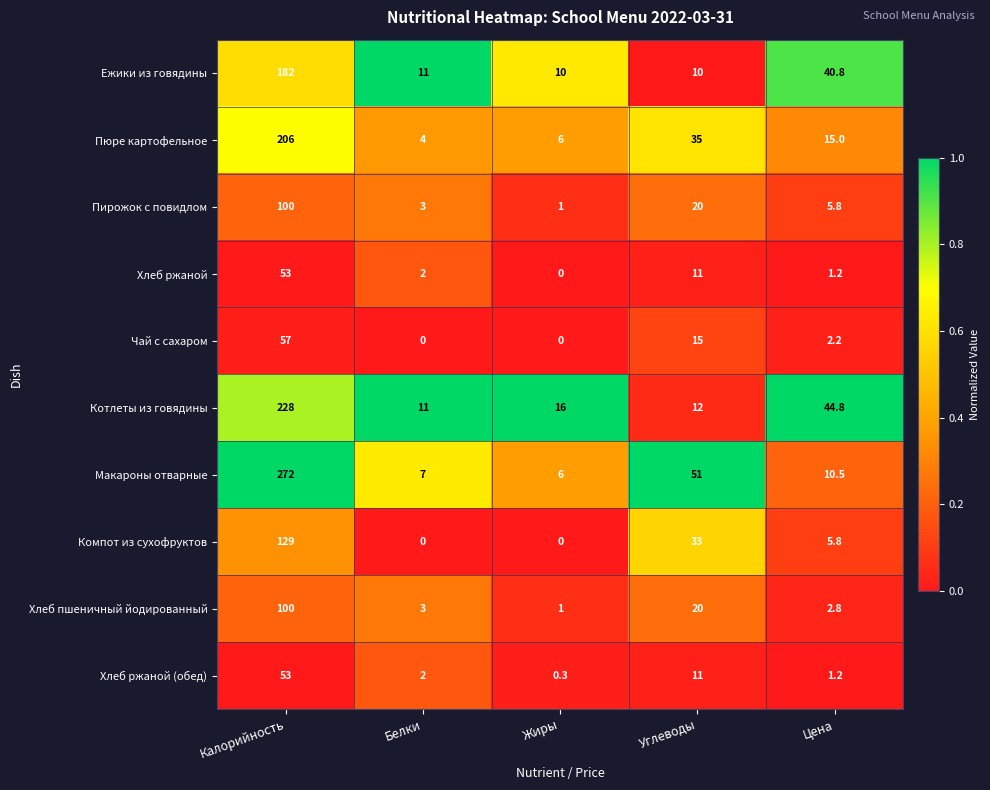

True or false: Пюре картофельное has a value of 1.8 at Белки.

False